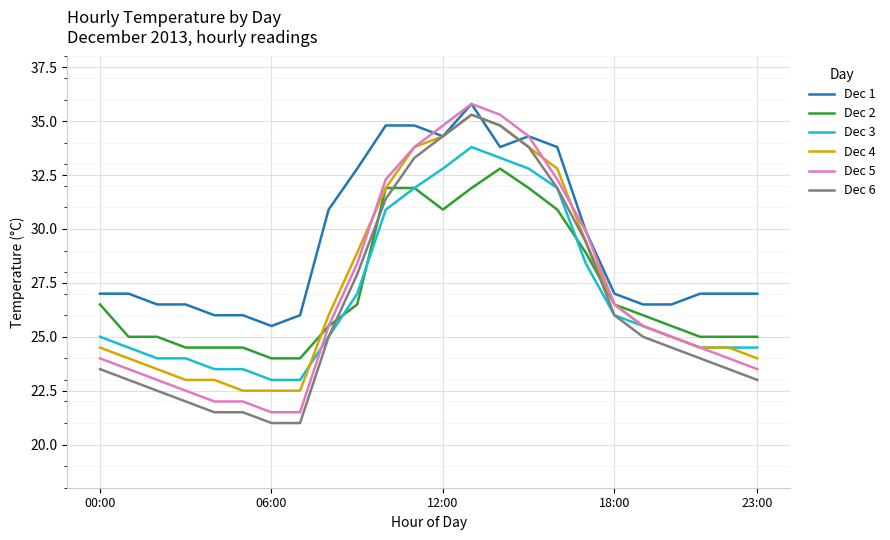

How many intersections are there between Dec 2 and Dec 6?

4